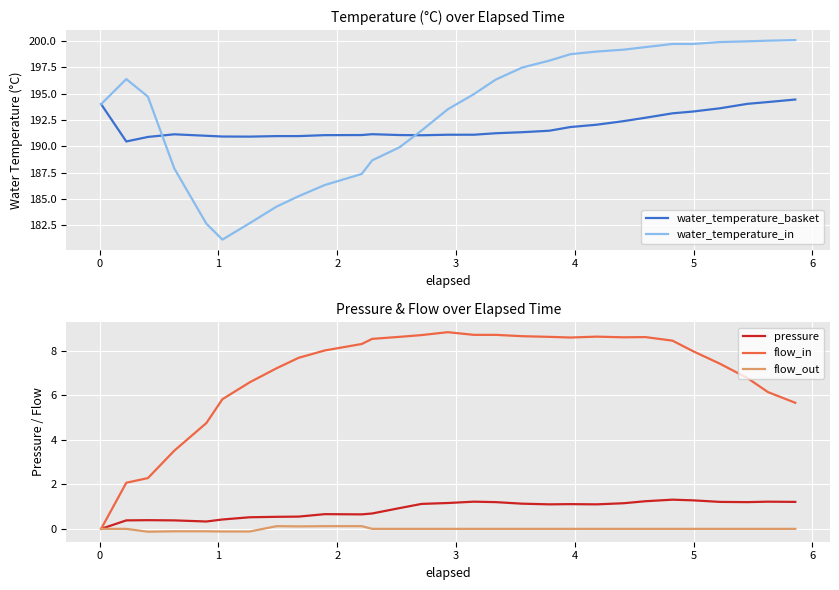

What is the lowest value of the water_temperature_in series?

181.2